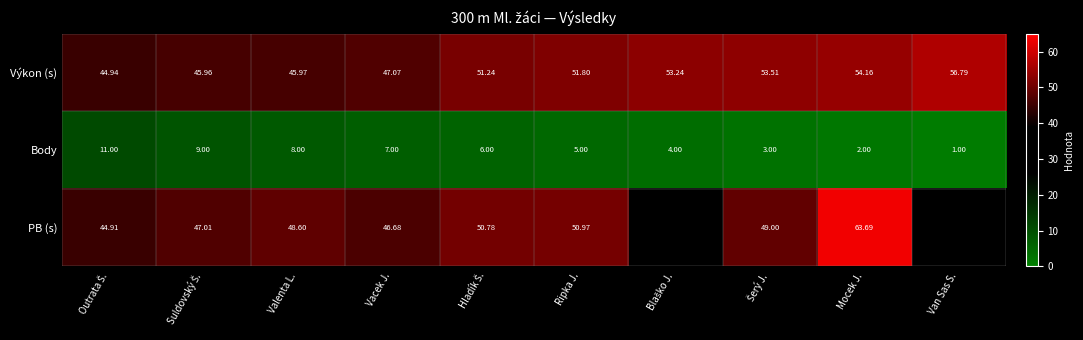

Which series changed the most between Valenta L. and Mocek J.?

PB (s)